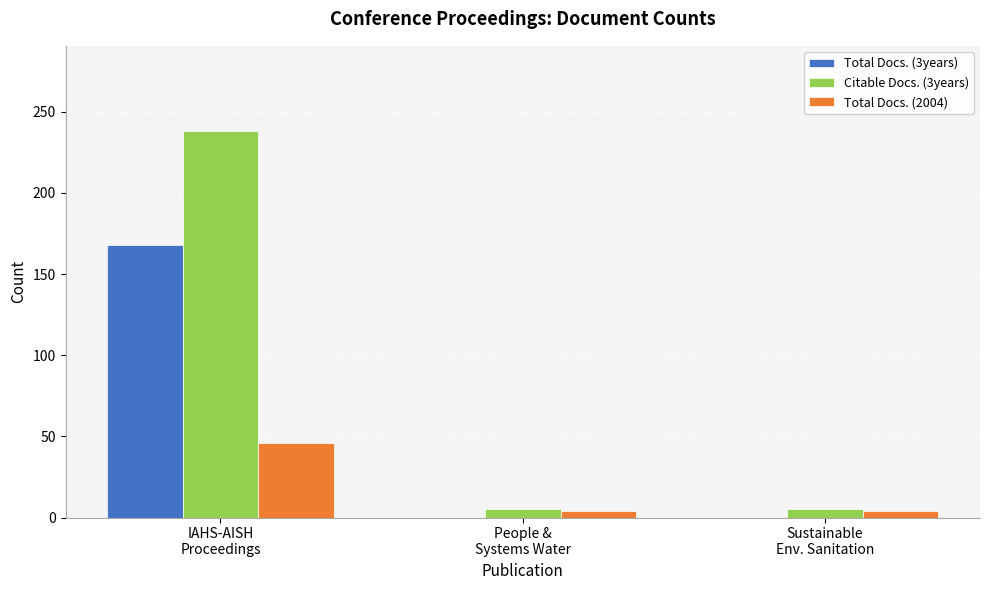

Which category has the highest value across all series?

IAHS-AISH
Proceedings